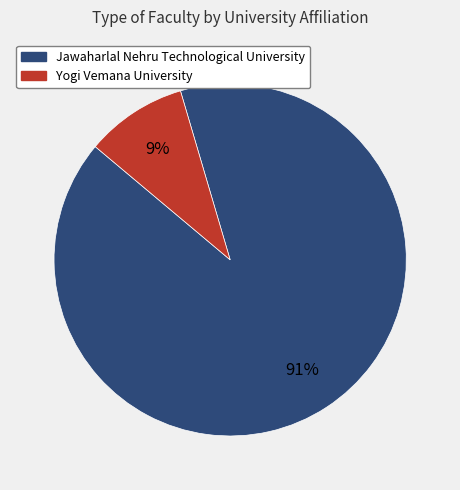

Do Yogi Vemana University and Jawaharlal Nehru Technological University together represent more than half of the pie?

Yes